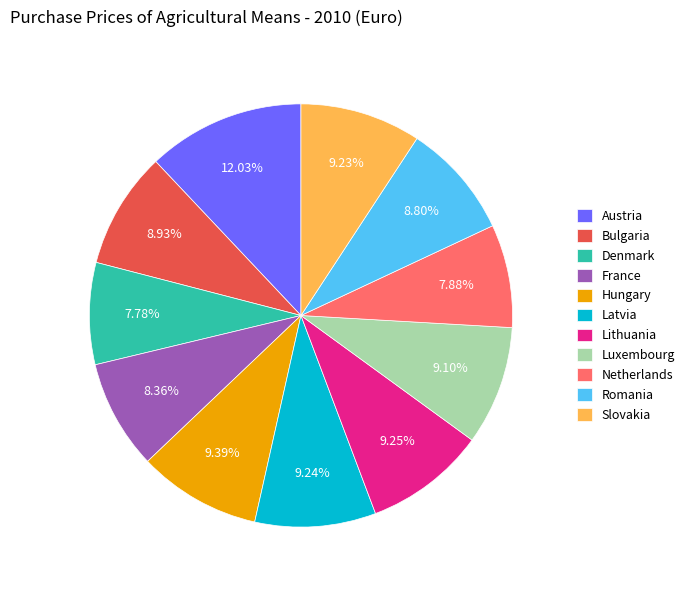

Does France account for over 50% of the chart?

No